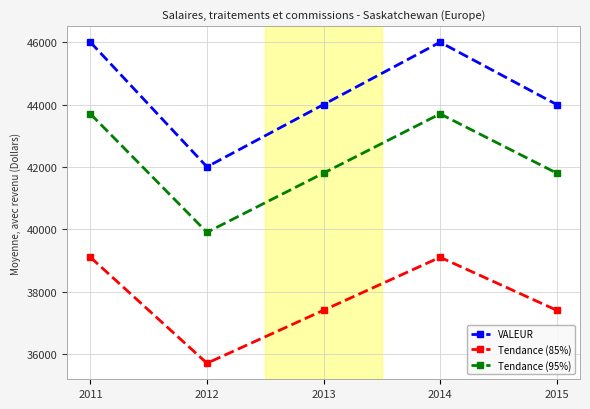

What value does the Tendance (85%) series have at 2011?

39100